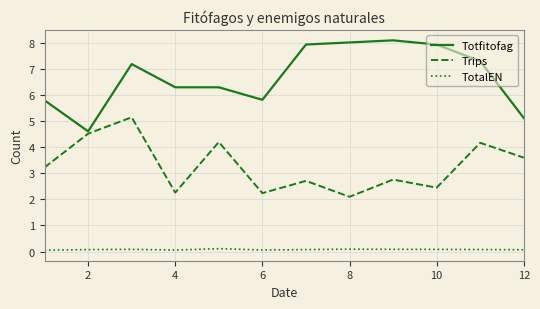

Rank the series by their maximum value, from lowest to highest.

TotalEN, Trips, Totfitofag